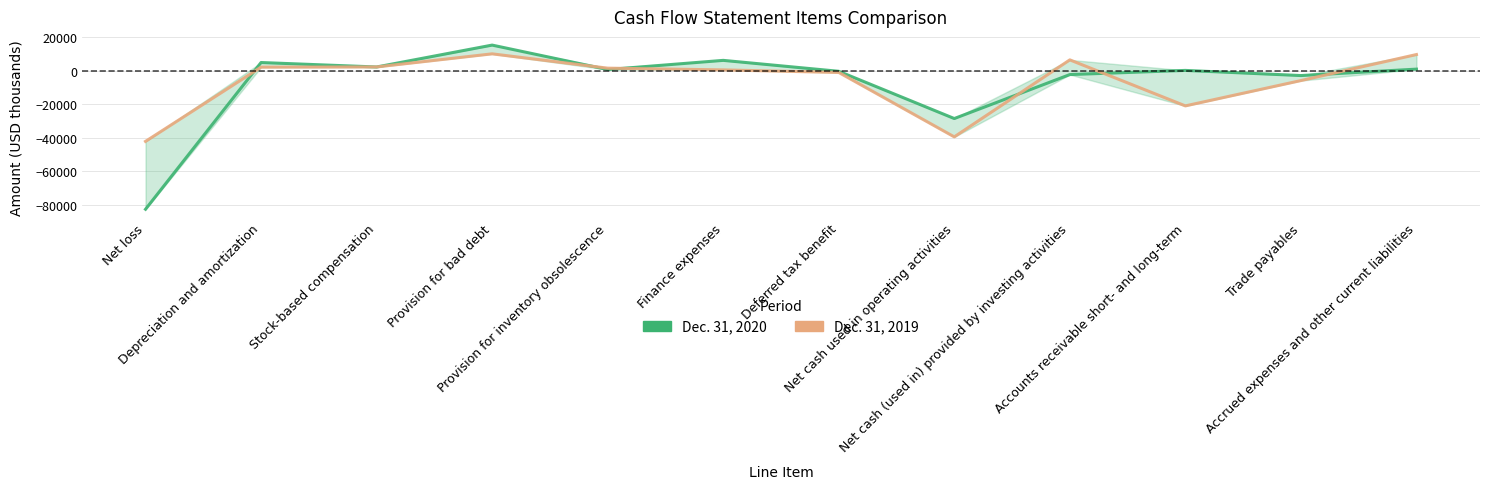

True or false: Dec. 31, 2020 and Dec. 31, 2019 intersect in this chart.

True